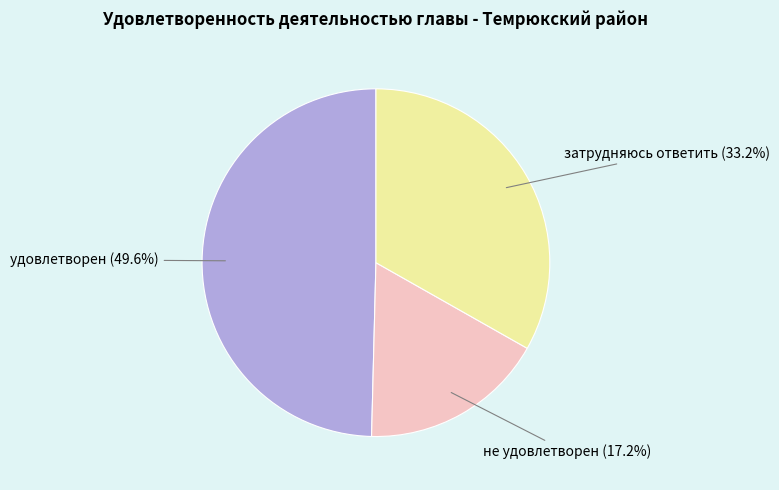

Between удовлетворен and затрудняюсь ответить, which is larger?

удовлетворен